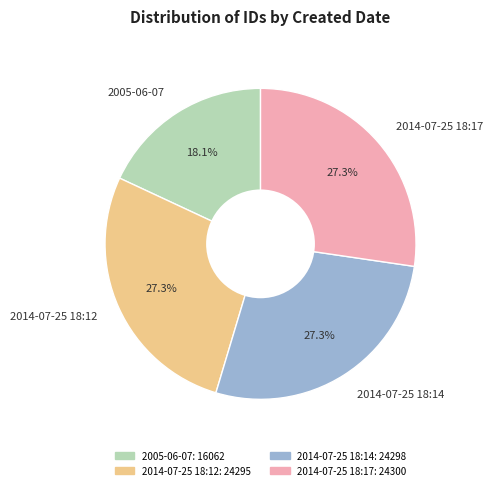

Combined, do 2014-07-25 18:14 and 2014-07-25 18:12 account for over 50%?

Yes